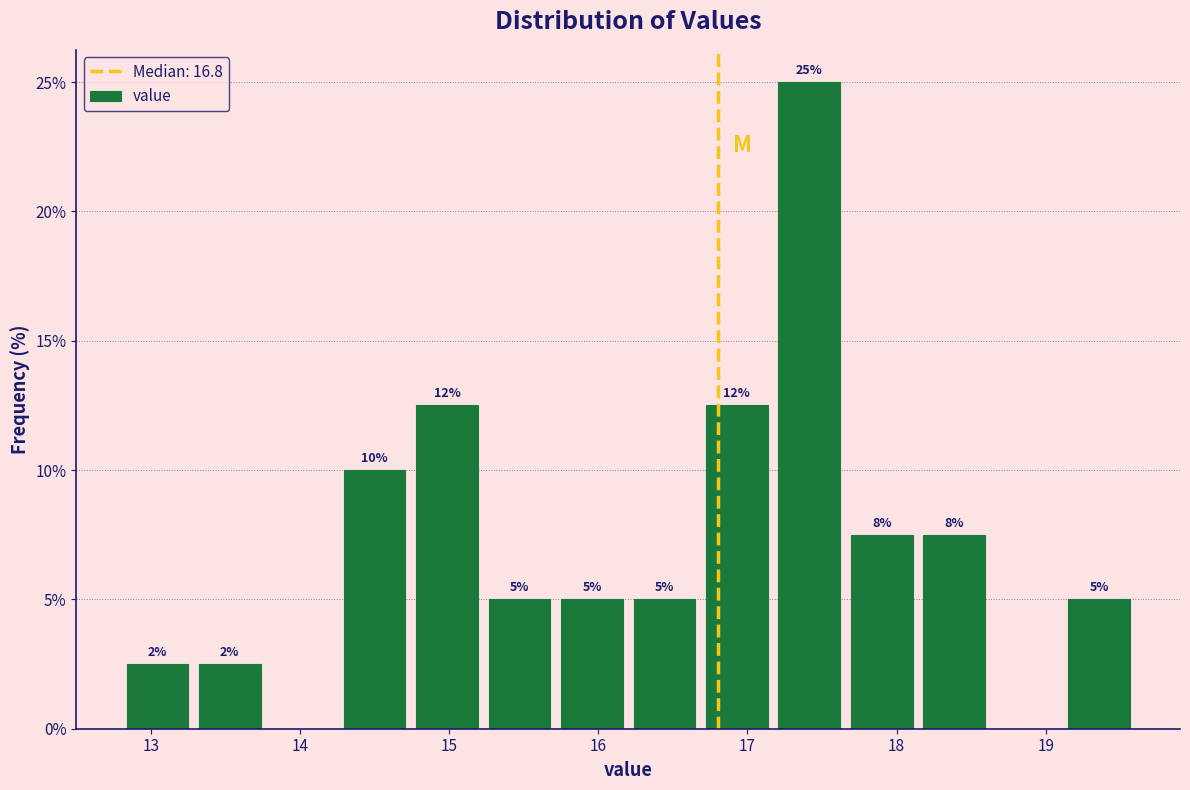

Over which range of the x-axis is the bar tallest?

17.2 to 17.7